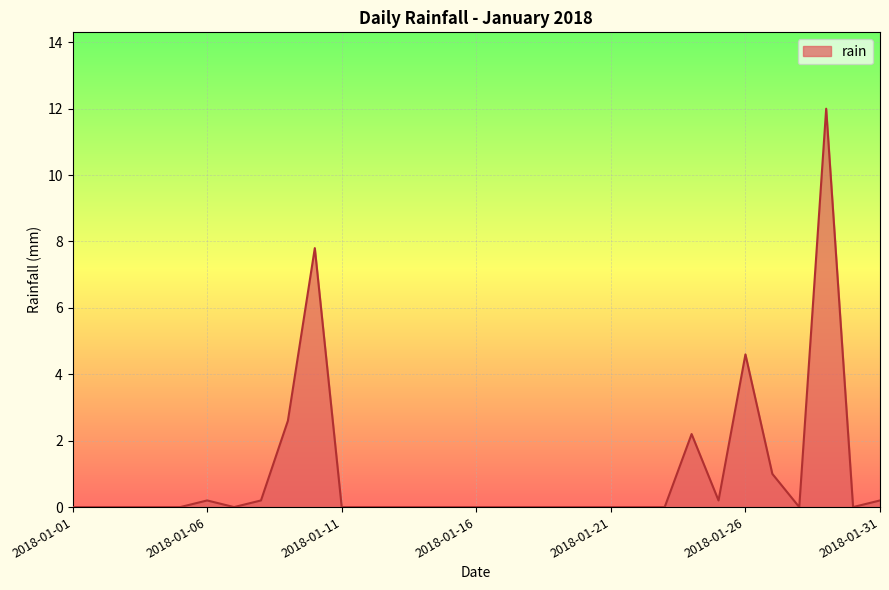

Reading left to right, transcribe all the data shown in this chart.

0.0	0.0	0.0	0.0	0.0	0.2	0.0	0.2	2.6	7.8	0.0	0.0	0.0	0.0	0.0	0.0	0.0	0.0	0.0	0.0	0.0	0.0	0.0	2.2	0.2	4.6	1.0	0.0	12.0	0.0	0.2